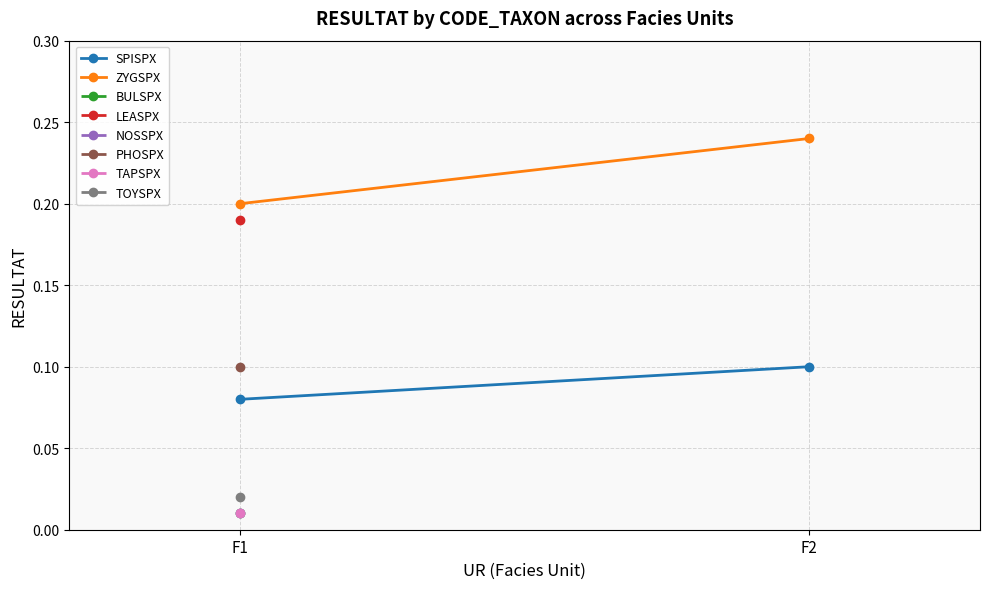

What is the difference between the highest and lowest values at F1?

0.1